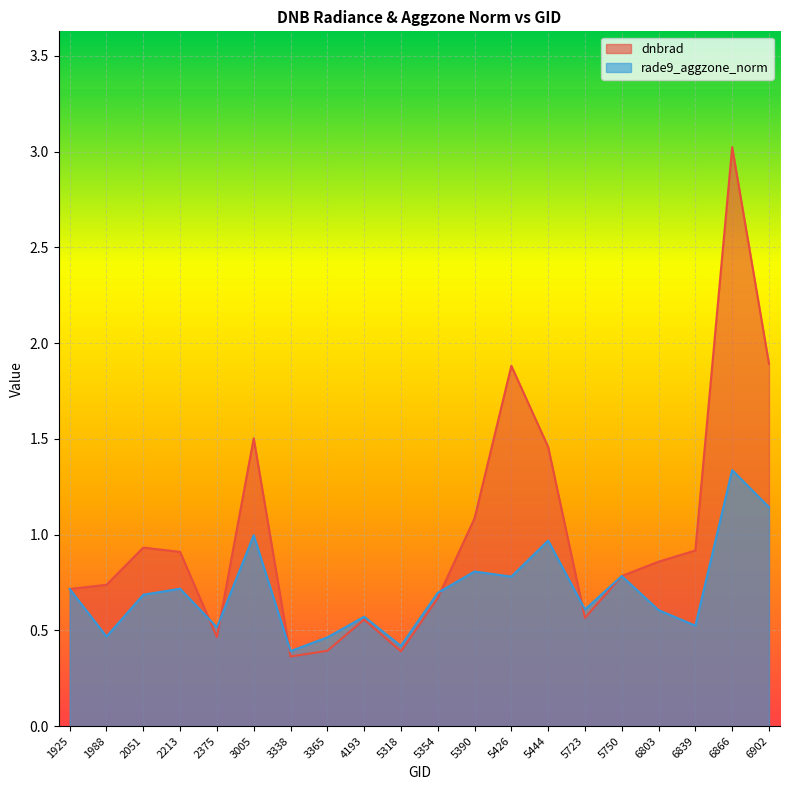

What are all the series names shown in the legend?

dnbrad, rade9_aggzone_norm